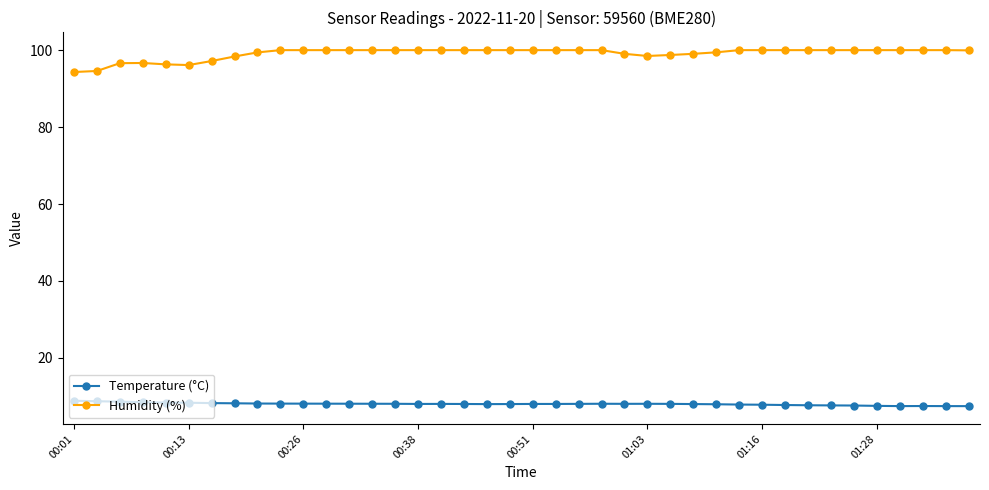

Rank the series by their average value, from lowest to highest.

Temperature (°C), Humidity (%)